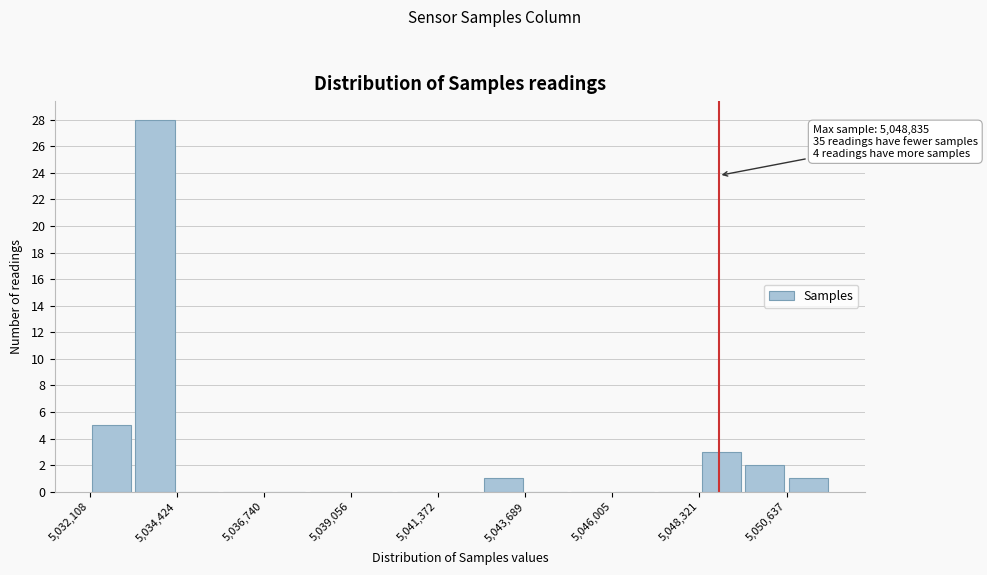

Around what value on the x-axis is the tallest bar? Give the approximate position of its centre, as read against the axis.

5034000